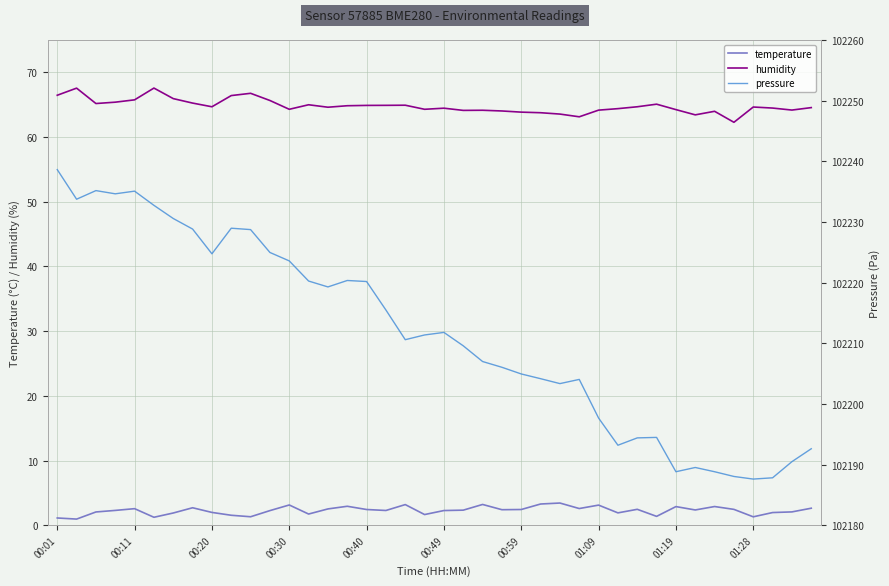

What is the total value across all series at 00:01?

102306.2